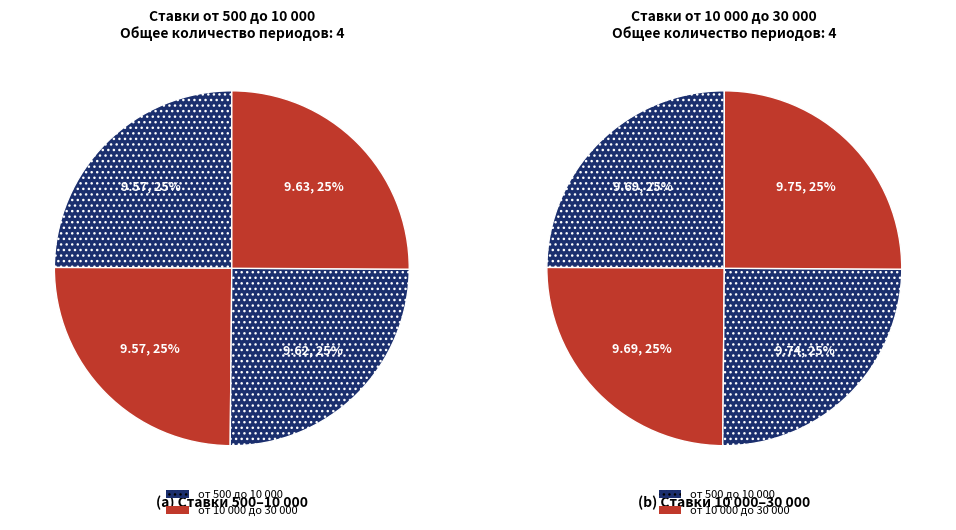

Does any single category account for the majority?

No